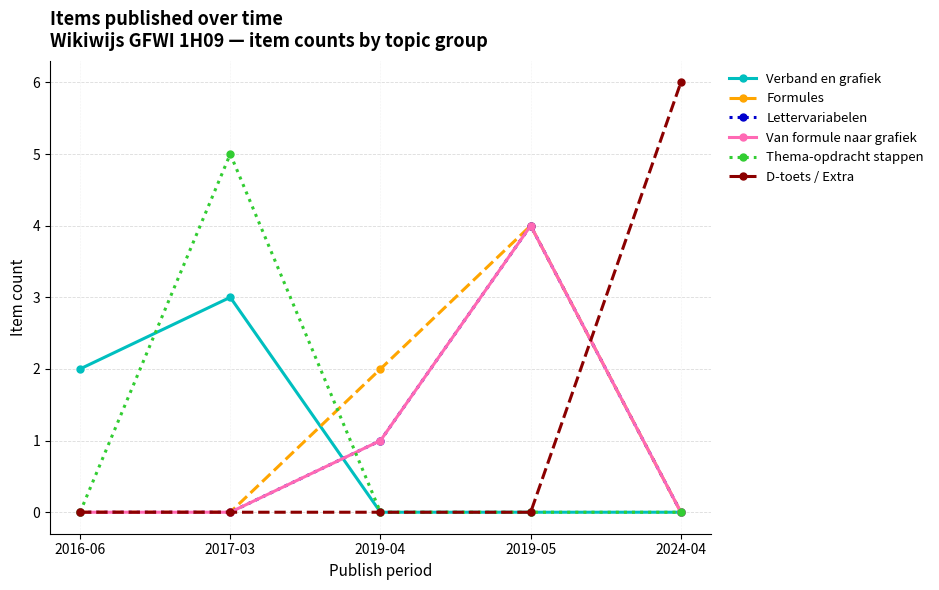

Does the chart have visible grid lines?

Yes